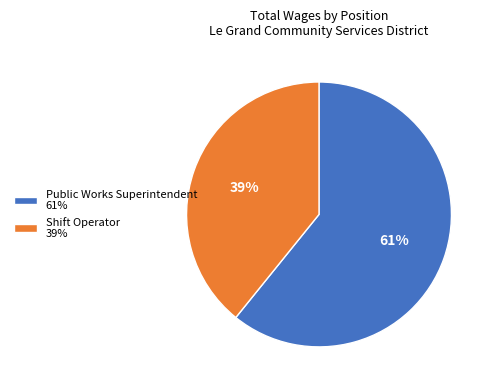

Is the sum of Public Works Superintendent 61% and Shift Operator 39% greater than half?

Yes